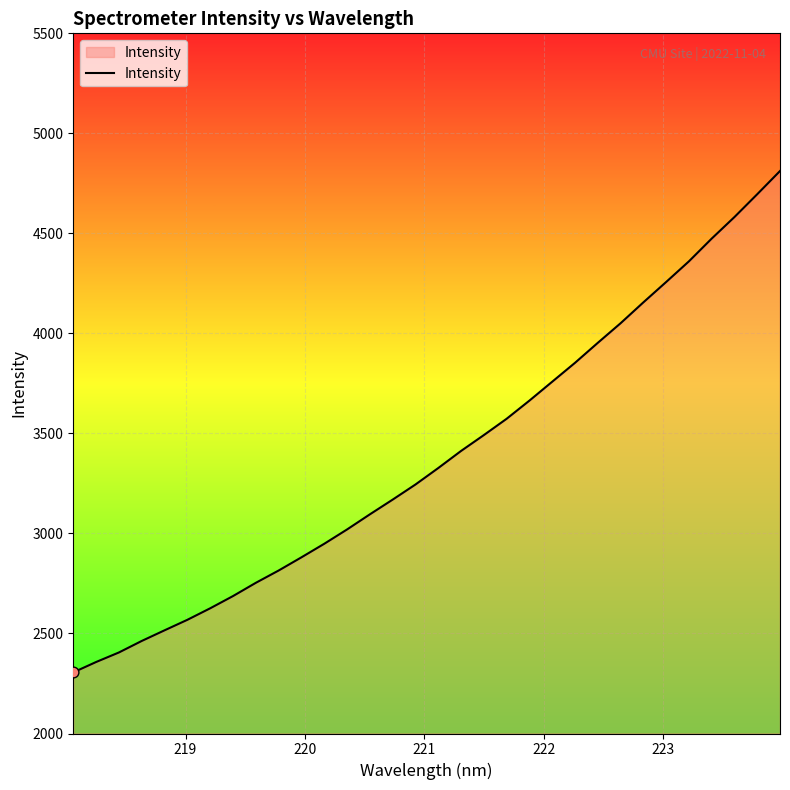

What is the difference between the maximum and minimum values?

2506.3